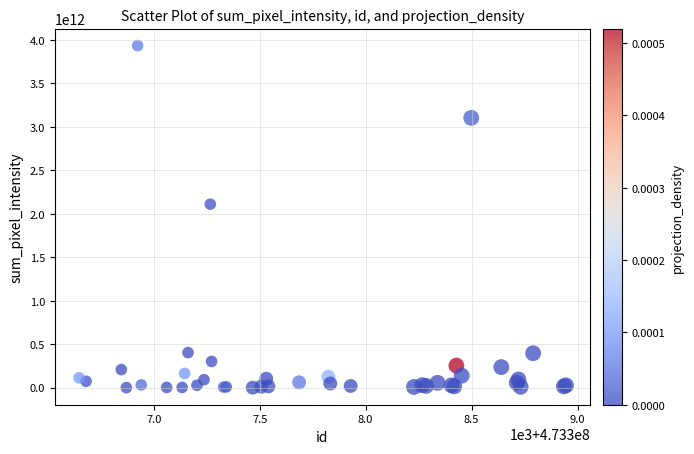

What Y value in the scatter plot is closest to 1966812906000?

2110010000000